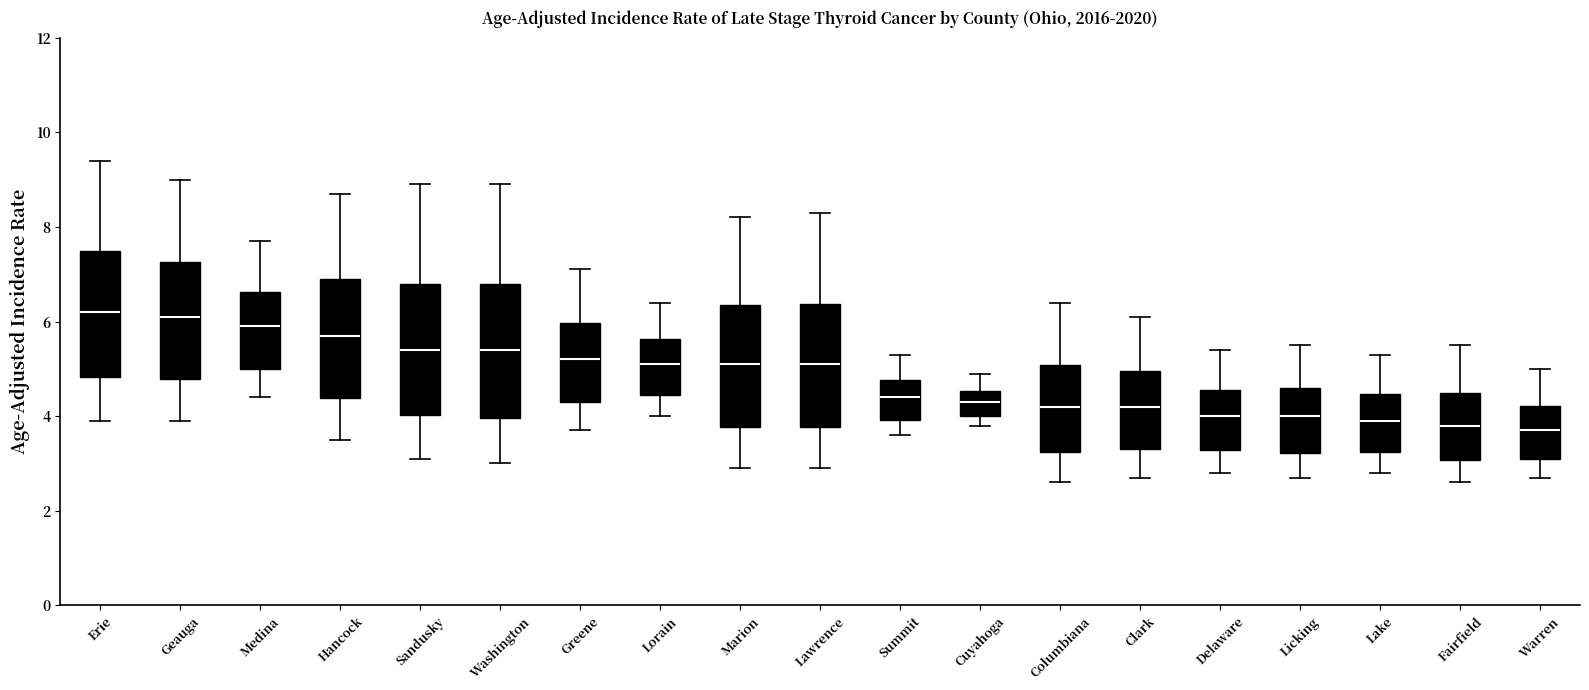

Reading left to right, read every box against the y-axis: the position of its median line, the range the box covers, and the ends of its whiskers. The values are not printed on the chart, so give them approximately, as read against the axis.

Erie: median 6.2, box 4.8 to 7.4, whiskers 4.0 to 9.4
Geauga: median 6.2, box 4.8 to 7.2, whiskers 4.0 to 9.0
Medina: median 6.0, box 5.0 to 6.6, whiskers 4.4 to 7.8
Hancock: median 5.8, box 4.4 to 7.0, whiskers 3.6 to 8.8
Sandusky: median 5.4, box 4.0 to 6.8, whiskers 3.2 to 9.0
Washington: median 5.4, box 4.0 to 6.8, whiskers 3.0 to 9.0
Greene: median 5.2, box 4.4 to 6.0, whiskers 3.8 to 7.2
Lorain: median 5.2, box 4.4 to 5.6, whiskers 4.0 to 6.4
Marion: median 5.2, box 3.8 to 6.4, whiskers 3.0 to 8.2
Lawrence: median 5.2, box 3.8 to 6.4, whiskers 3.0 to 8.4
Summit: median 4.4, box 4.0 to 4.8, whiskers 3.6 to 5.4
Cuyahoga: median 4.4, box 4.0 to 4.6, whiskers 3.8 to 5.0
Columbiana: median 4.2, box 3.2 to 5.0, whiskers 2.6 to 6.4
Clark: median 4.2, box 3.4 to 5.0, whiskers 2.8 to 6.2
Delaware: median 4.0, box 3.2 to 4.6, whiskers 2.8 to 5.4
Licking: median 4.0, box 3.2 to 4.6, whiskers 2.8 to 5.6
Lake: median 4.0, box 3.2 to 4.4, whiskers 2.8 to 5.4
Fairfield: median 3.8, box 3.0 to 4.4, whiskers 2.6 to 5.6
Warren: median 3.8, box 3.2 to 4.2, whiskers 2.8 to 5.0